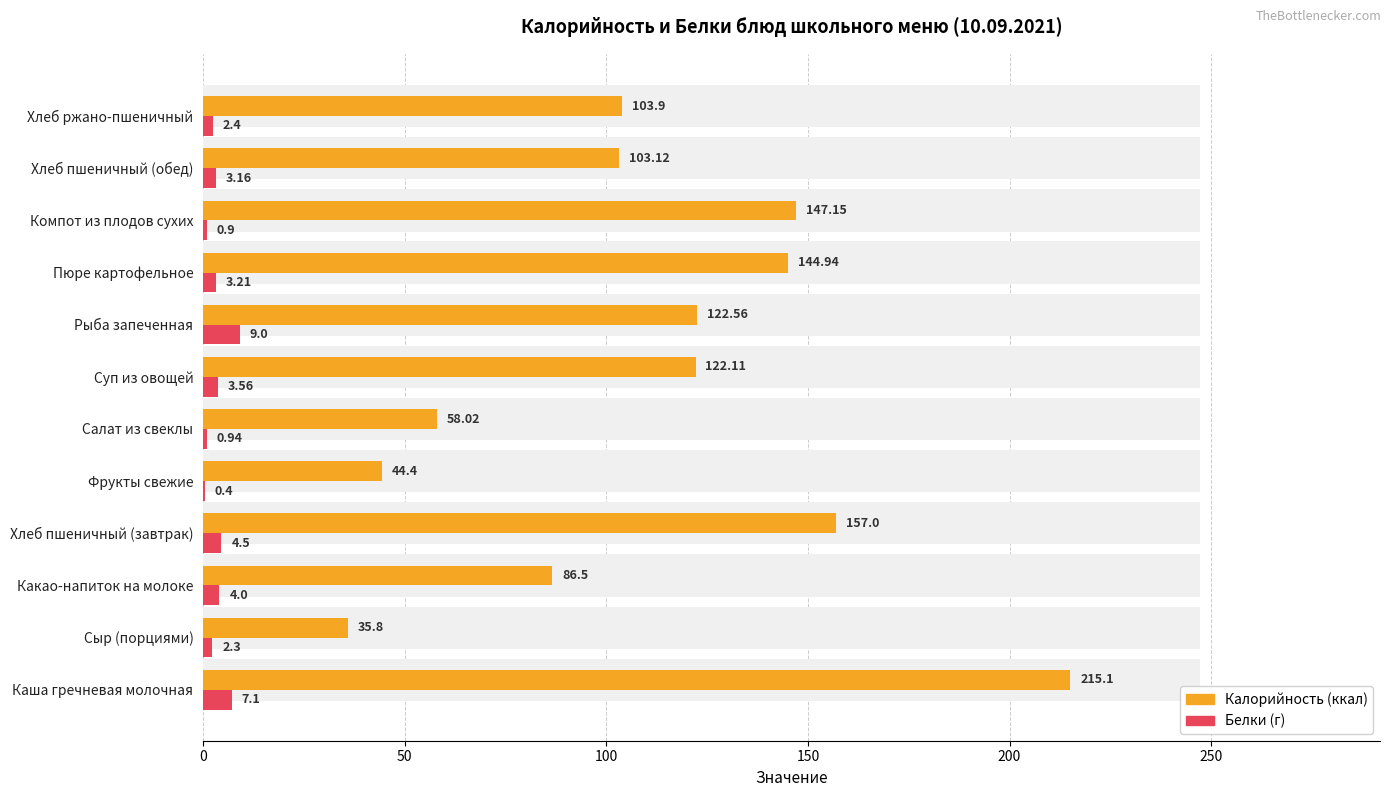

Reading right to left, transcribe all the data shown in this chart.

Калорийность: 103.9	103.1	147.2	144.9	122.6	122.1	58.0	44.4	157.0	86.5	35.8	215.1
Белки: 2.4	3.2	0.9	3.2	9.0	3.6	0.9	0.4	4.5	4.0	2.3	7.1